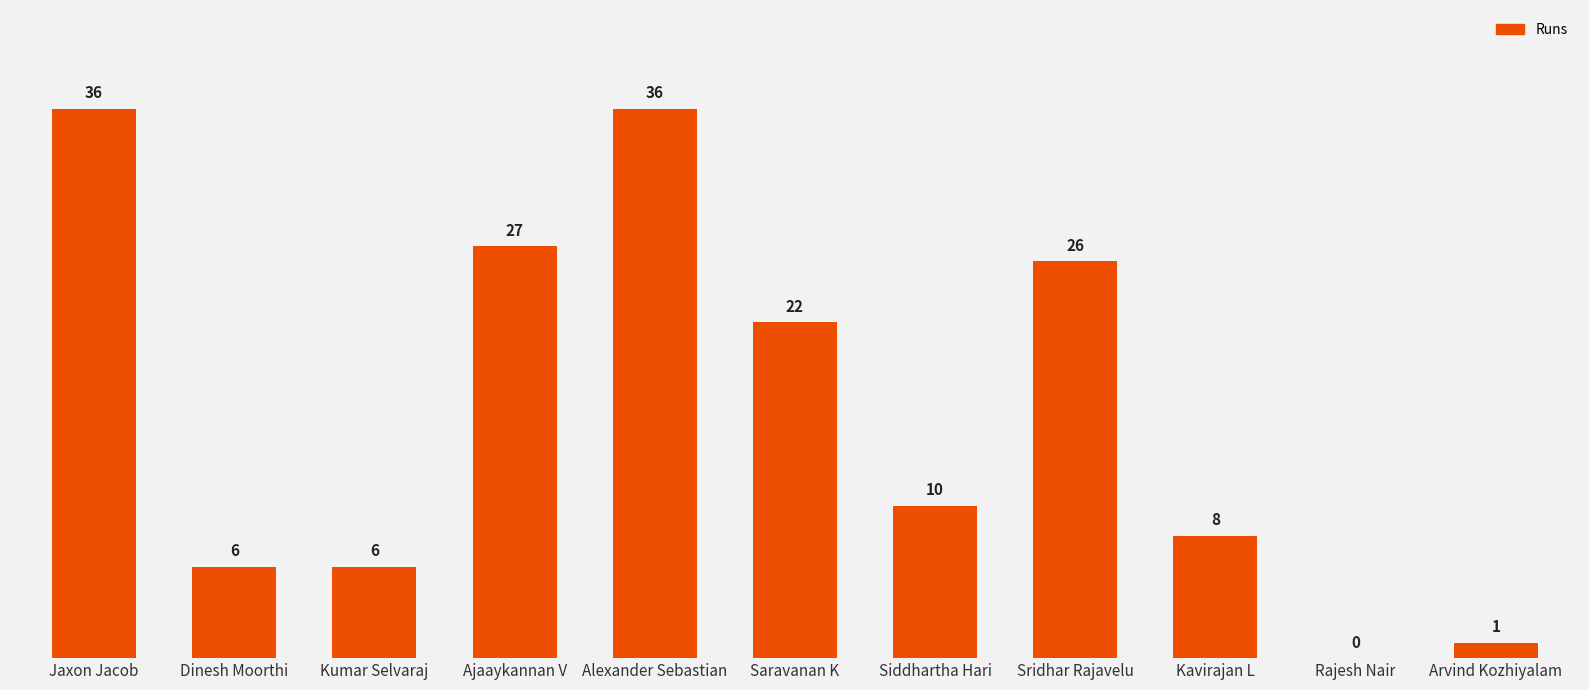

At which label does the data first exceed 10?

Jaxon Jacob